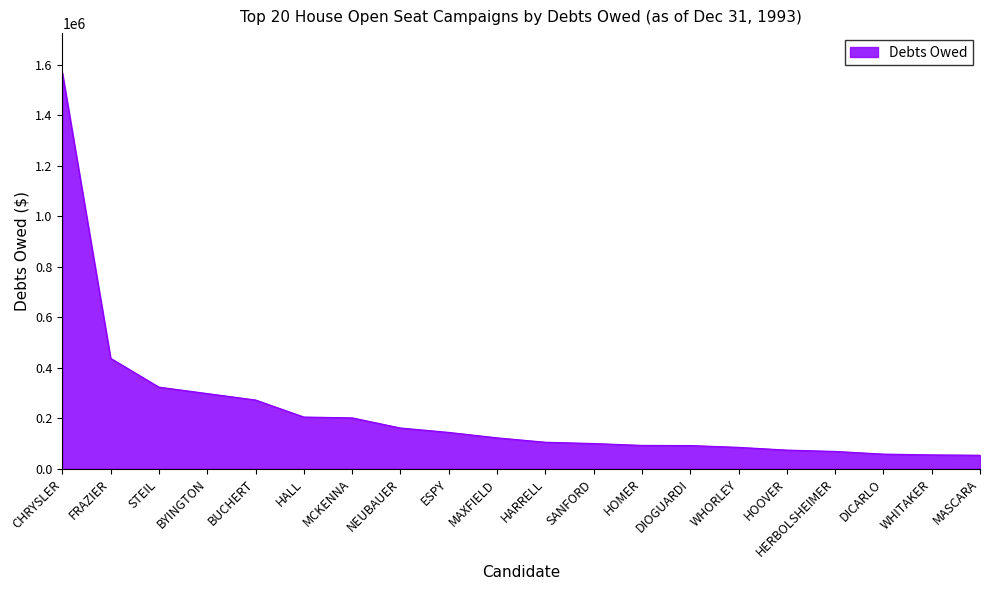

What position from the right is NEUBAUER?

13